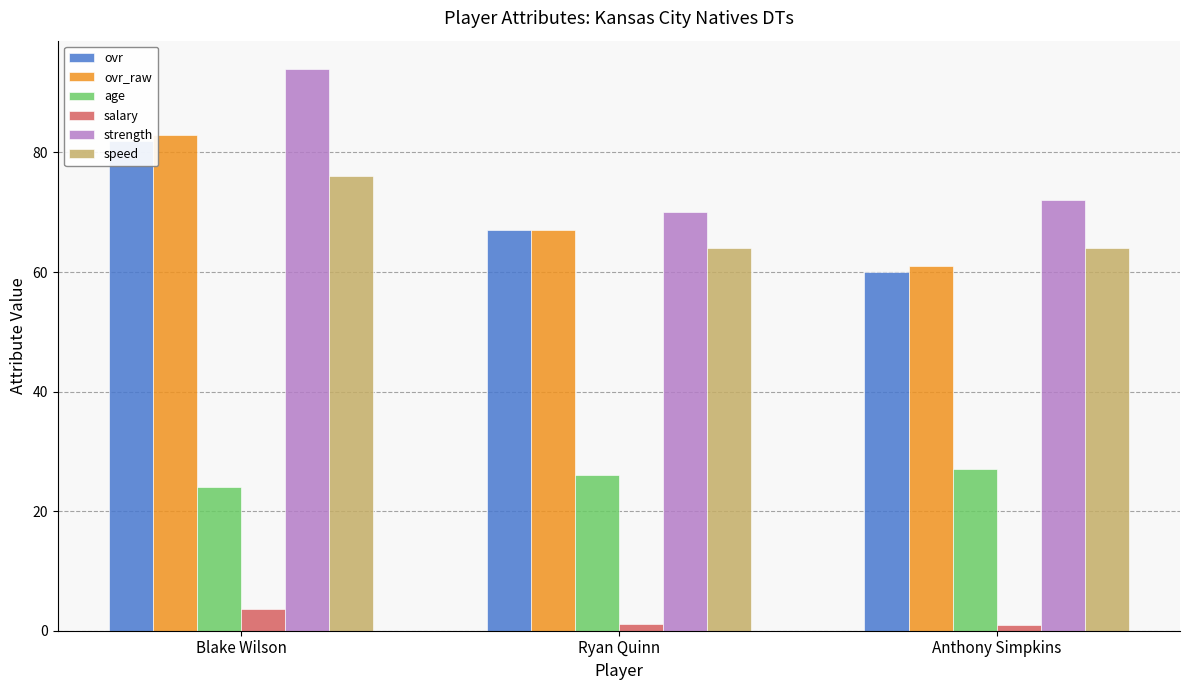

At which label does strength first exceed 72?

Blake Wilson